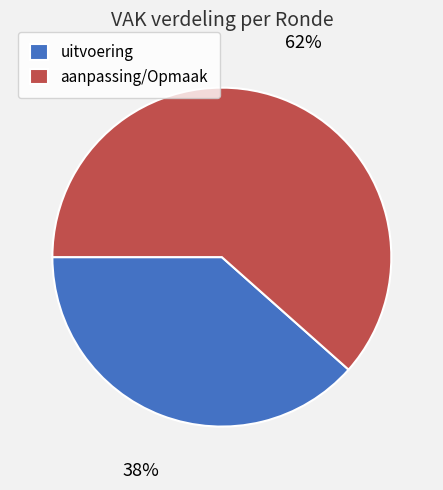

Which slice is the largest?

aanpassing/Opmaak